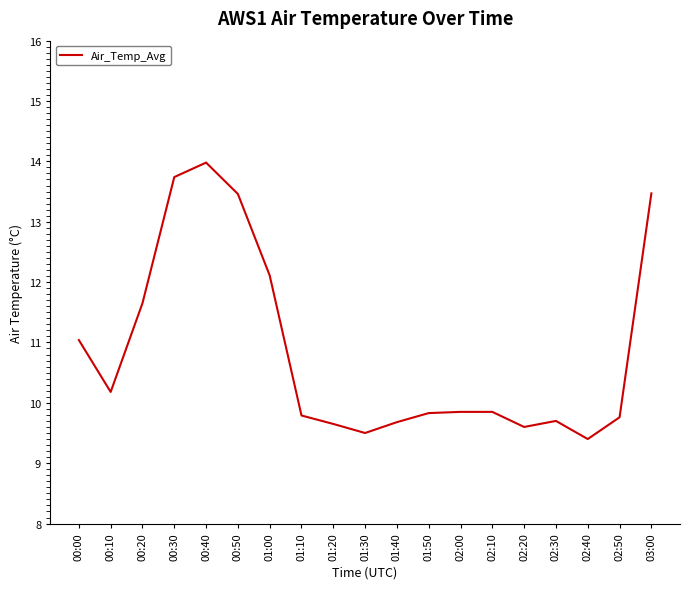

What is the difference between the maximum and minimum values?

4.6